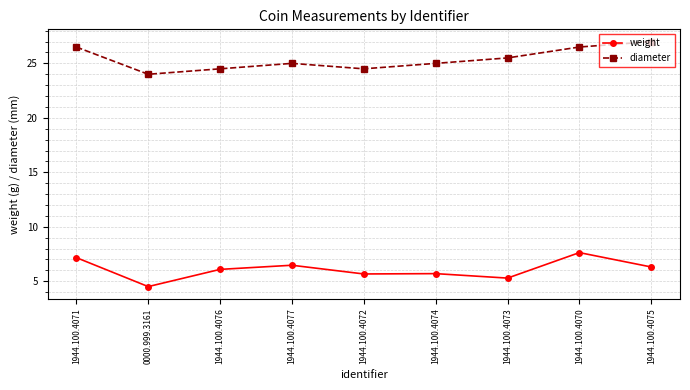

What is the spread (max minus min) of values at 0000.999.3161?

19.5